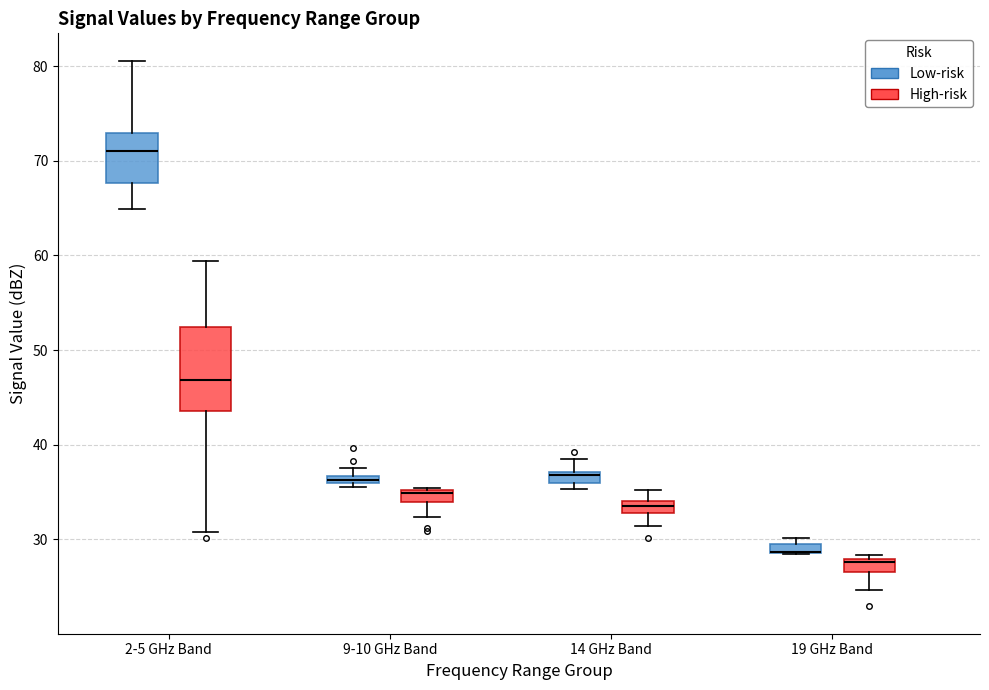

Comparing the boxes themselves (not the whiskers), which one is the tallest?

2-5 GHz Band (High-risk)